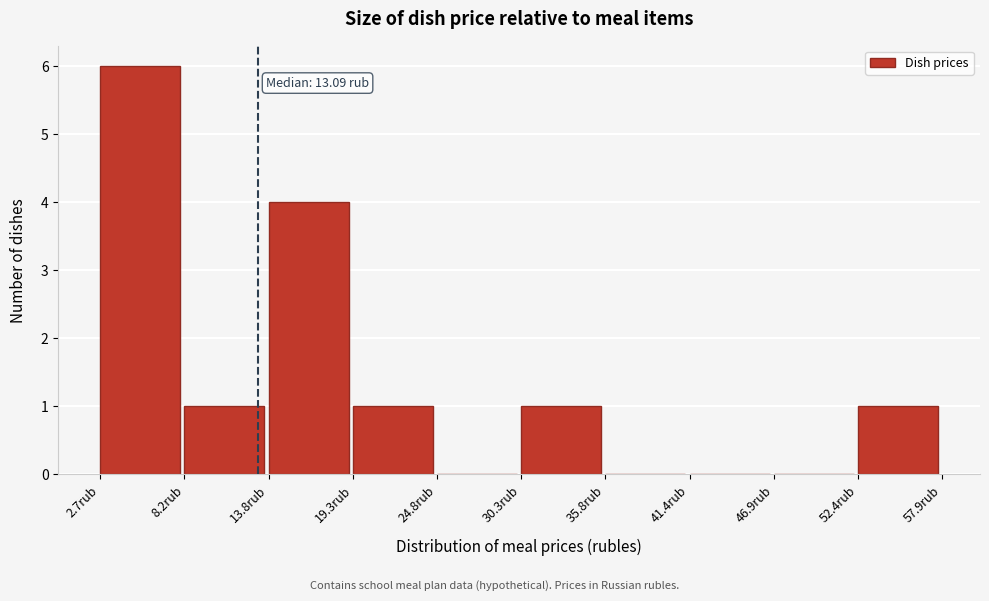

Over which range of the x-axis is the bar tallest?

3 to 8